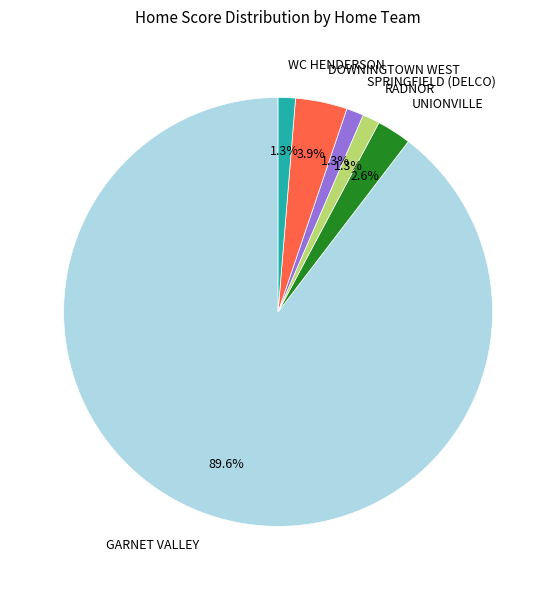

Do GARNET VALLEY and RADNOR together represent more than half of the pie?

Yes